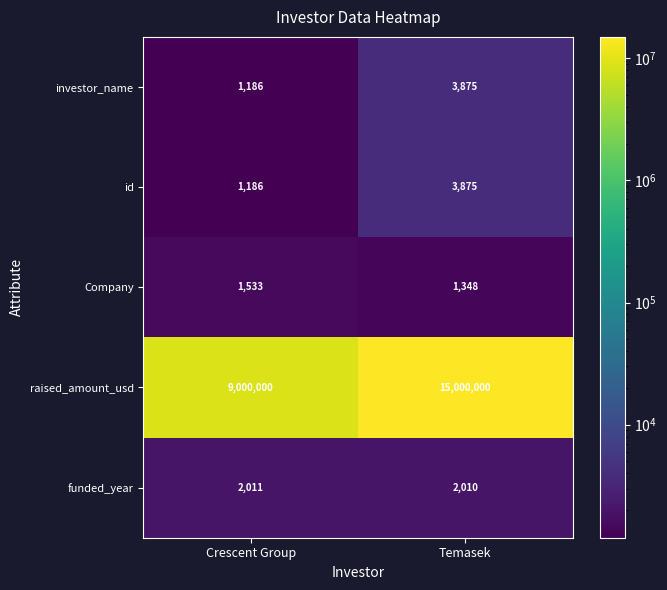

What is the difference between the id values at Temasek and Crescent Group?

2689